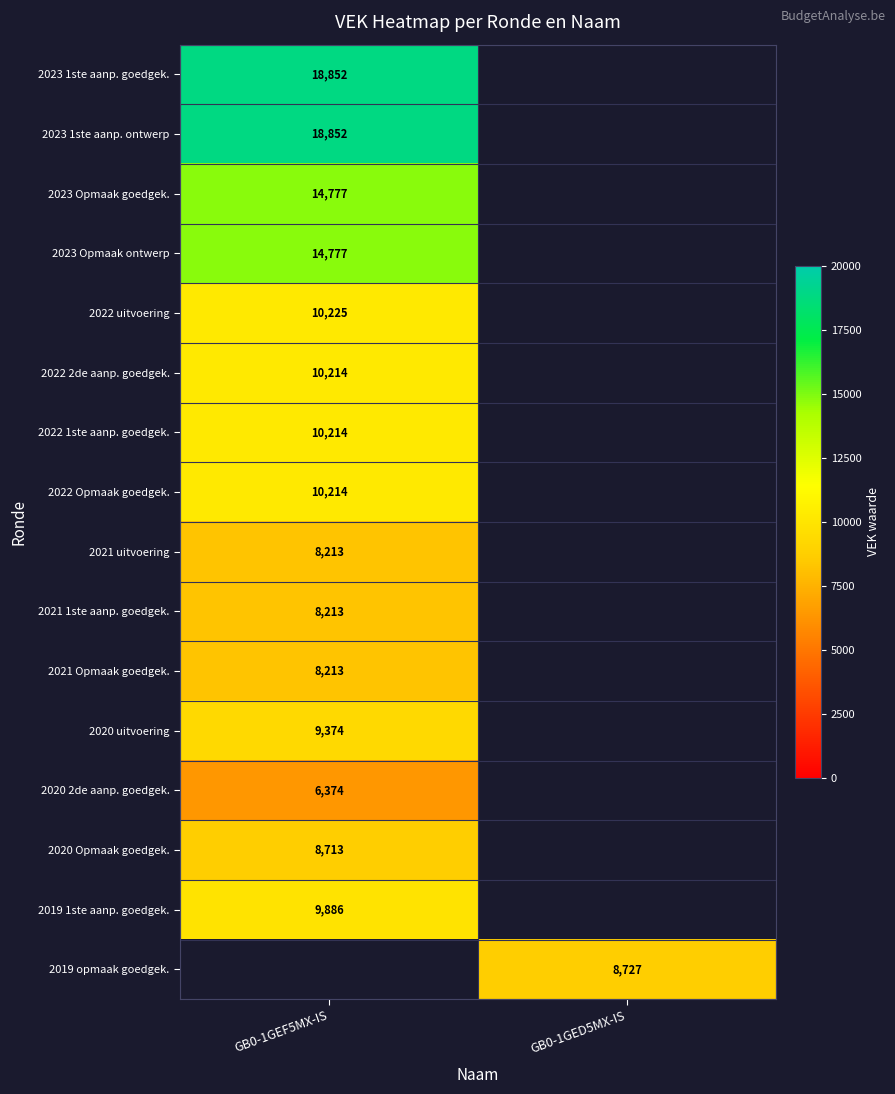

At how many categories does at least one series exceed 16359?

1